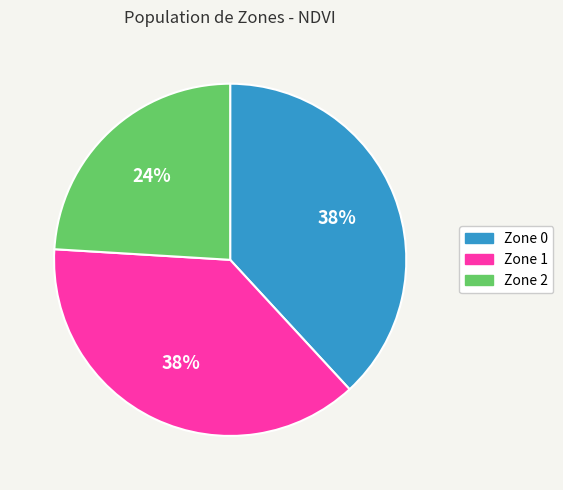

Is there any slice that represents more than half of the pie?

No